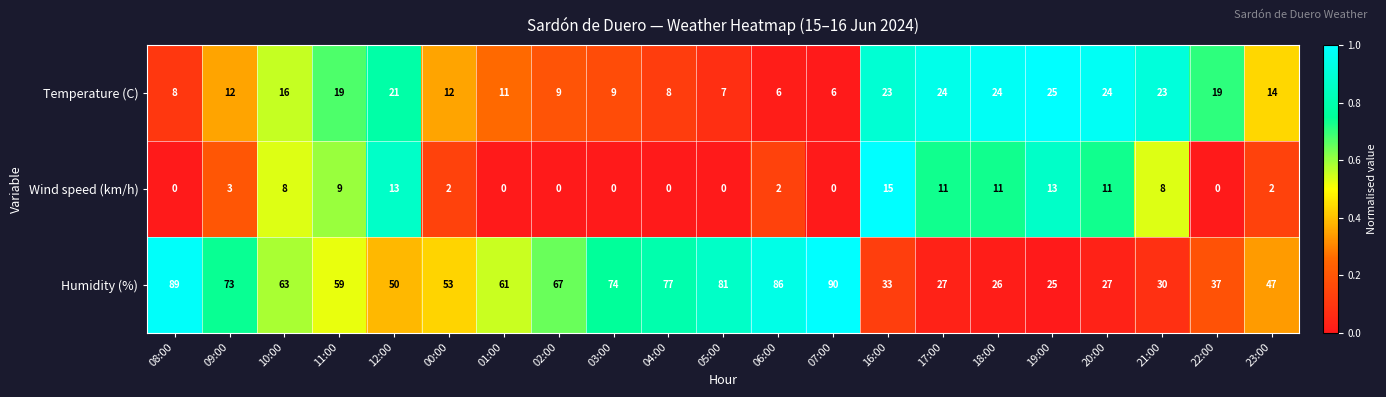

How many series are shown in this chart?

3